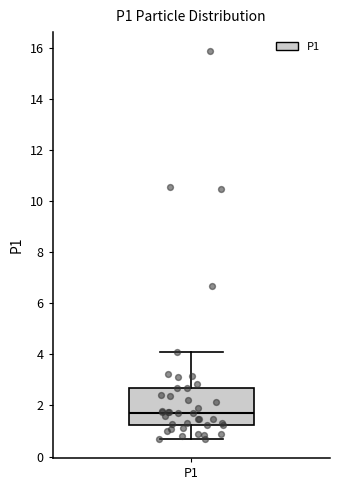

Transcribe this box plot: give where the median line is, the range the box spans, and where the two whiskers end, as read against the y-axis. The values are not printed on the chart, so give them approximately, as read against the axis.

median 1.8, box 1.2 to 2.6, whiskers 0.8 to 4.2